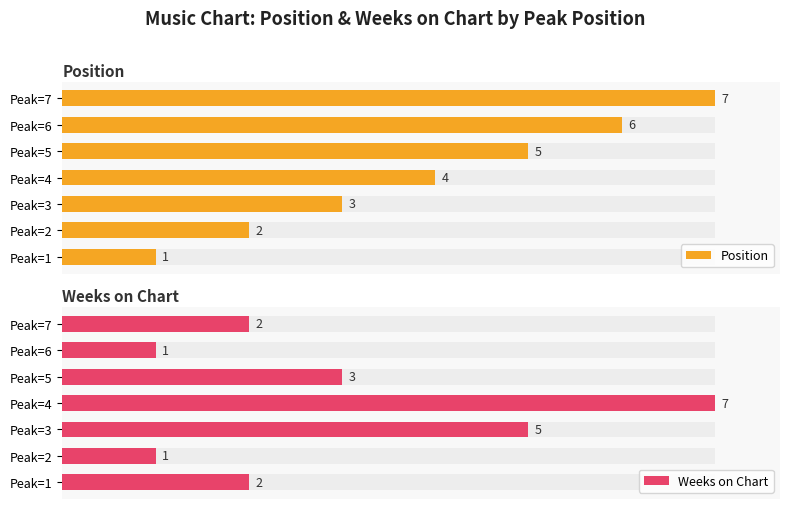

What is the difference between the maximum and second lowest values in the Position series?

5